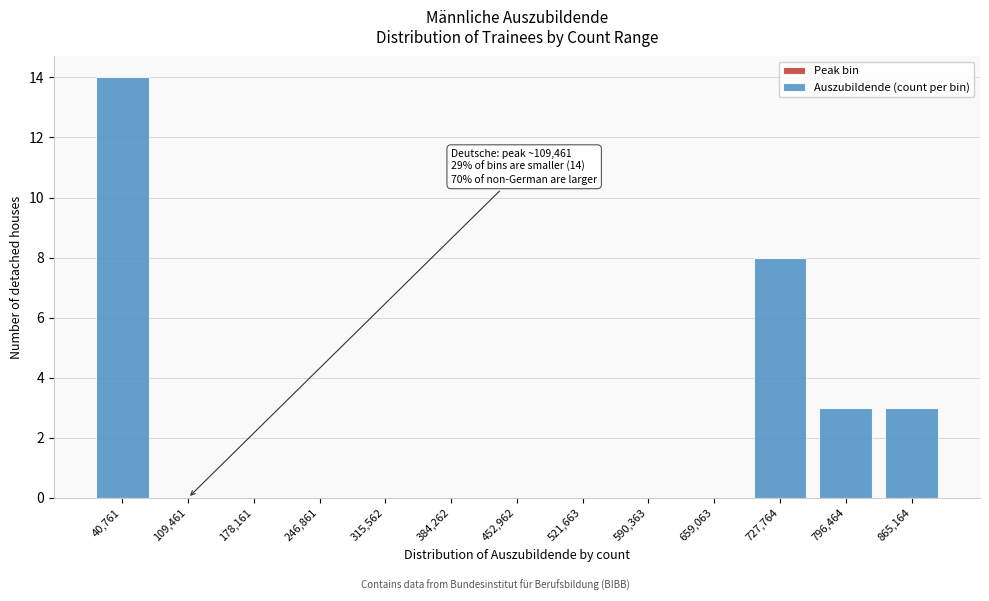

What is the change in value from 178,161 to 727,764?

+8